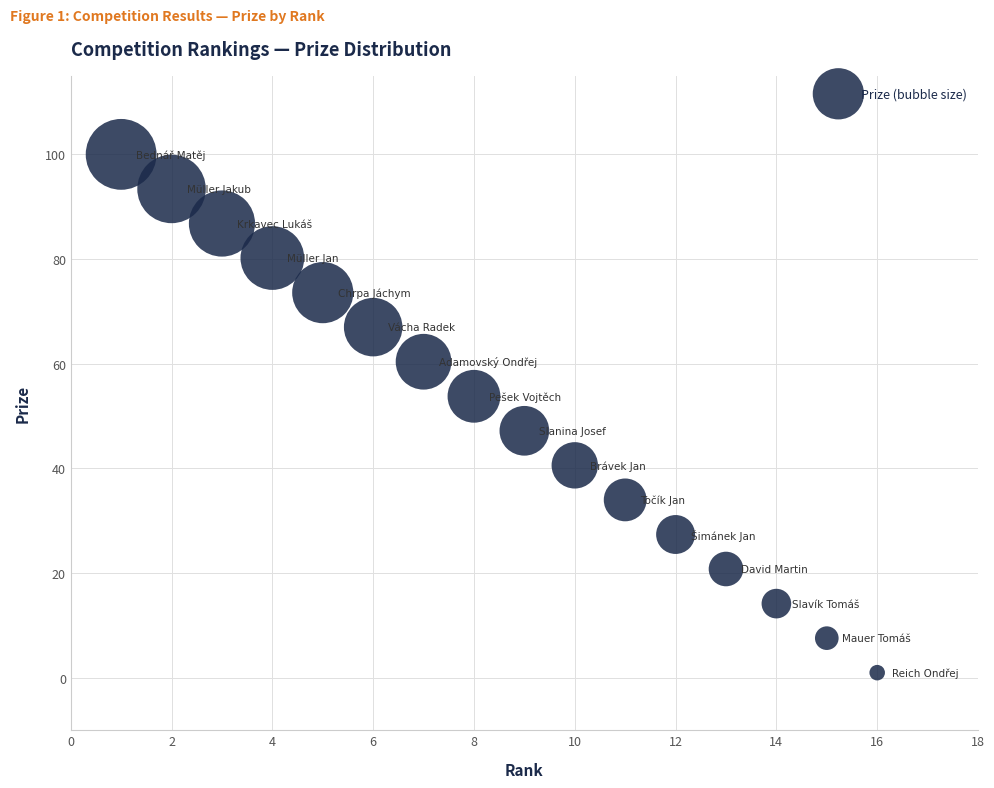

What is the range of Y values (max minus min)?

99.0